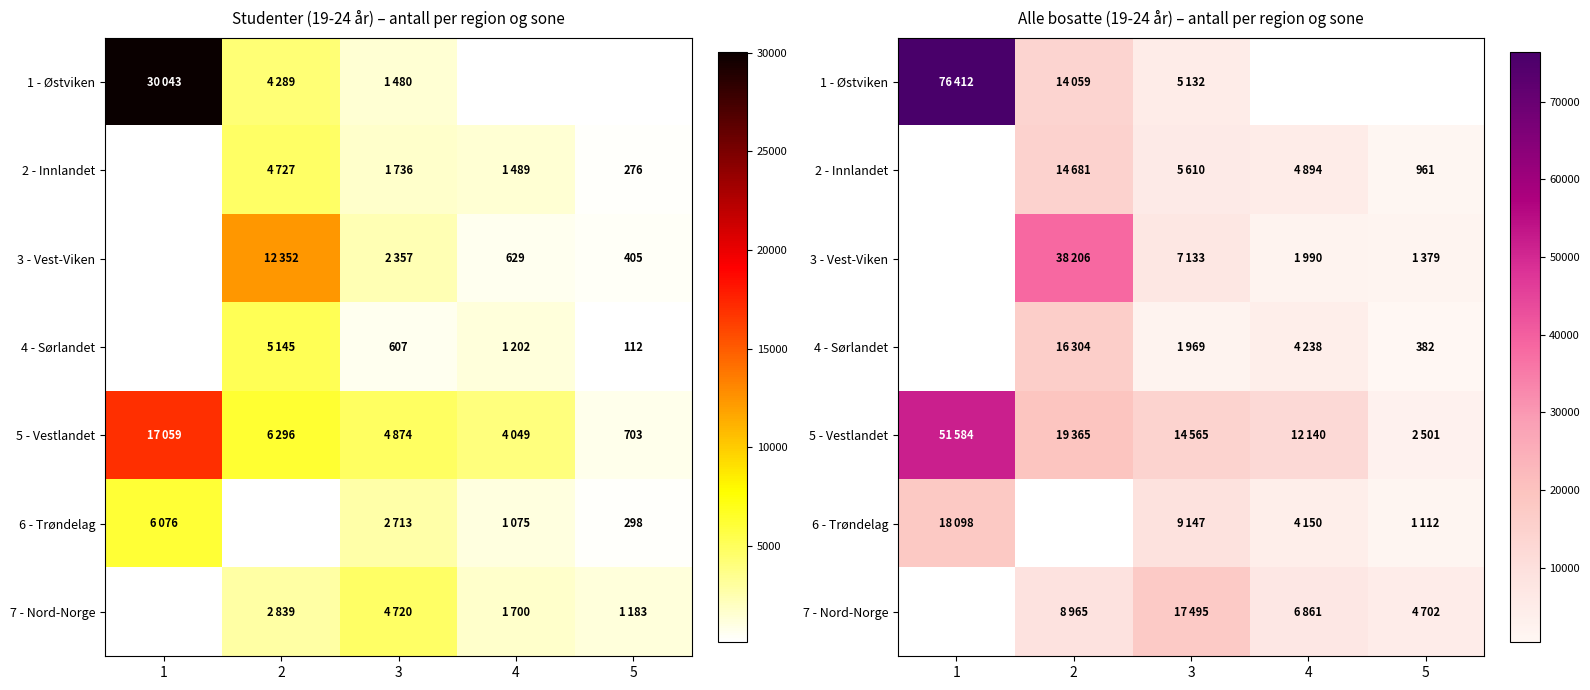

At which label does 6 - Trøndelag reach its minimum?

5